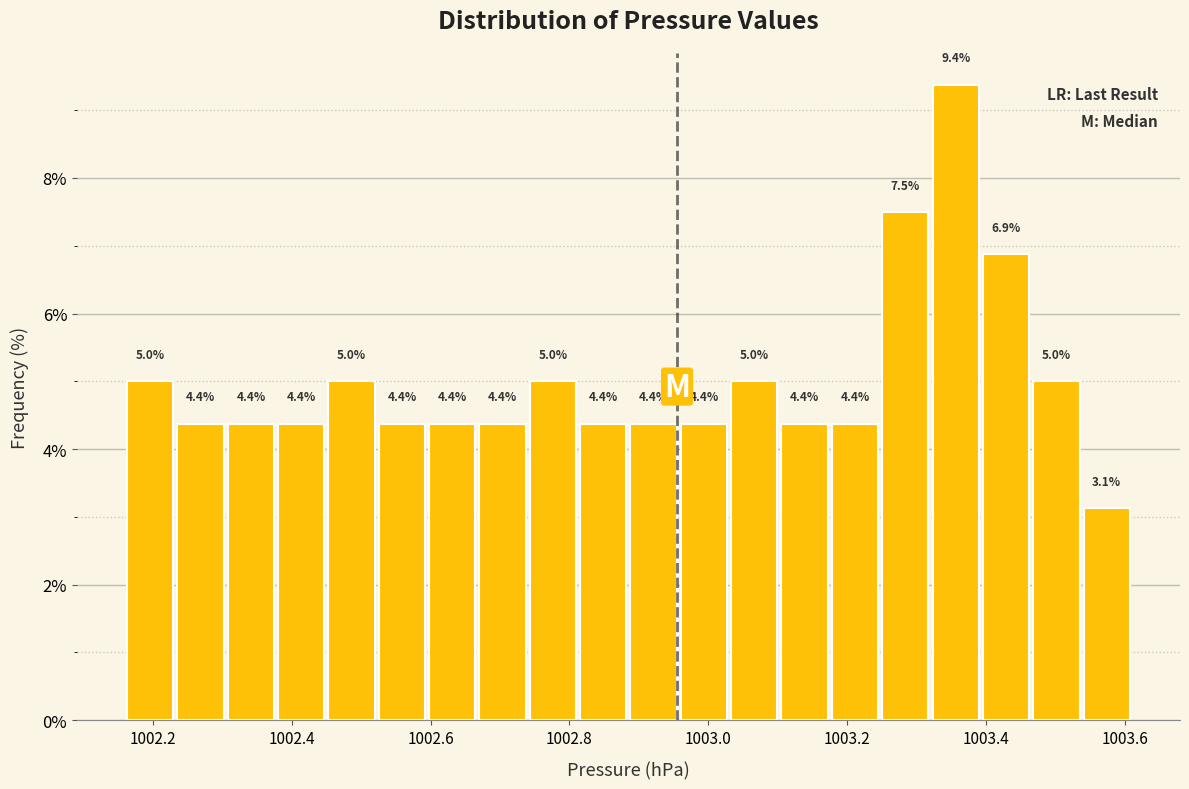

Around what value on the x-axis is the tallest bar? Give the approximate position of its centre, as read against the axis.

1003.36